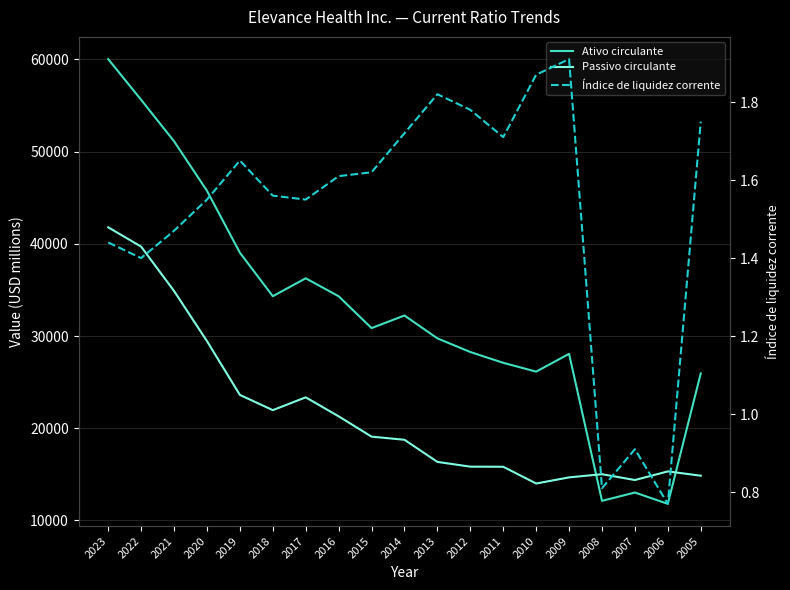

Count the number of data series in this chart.

3